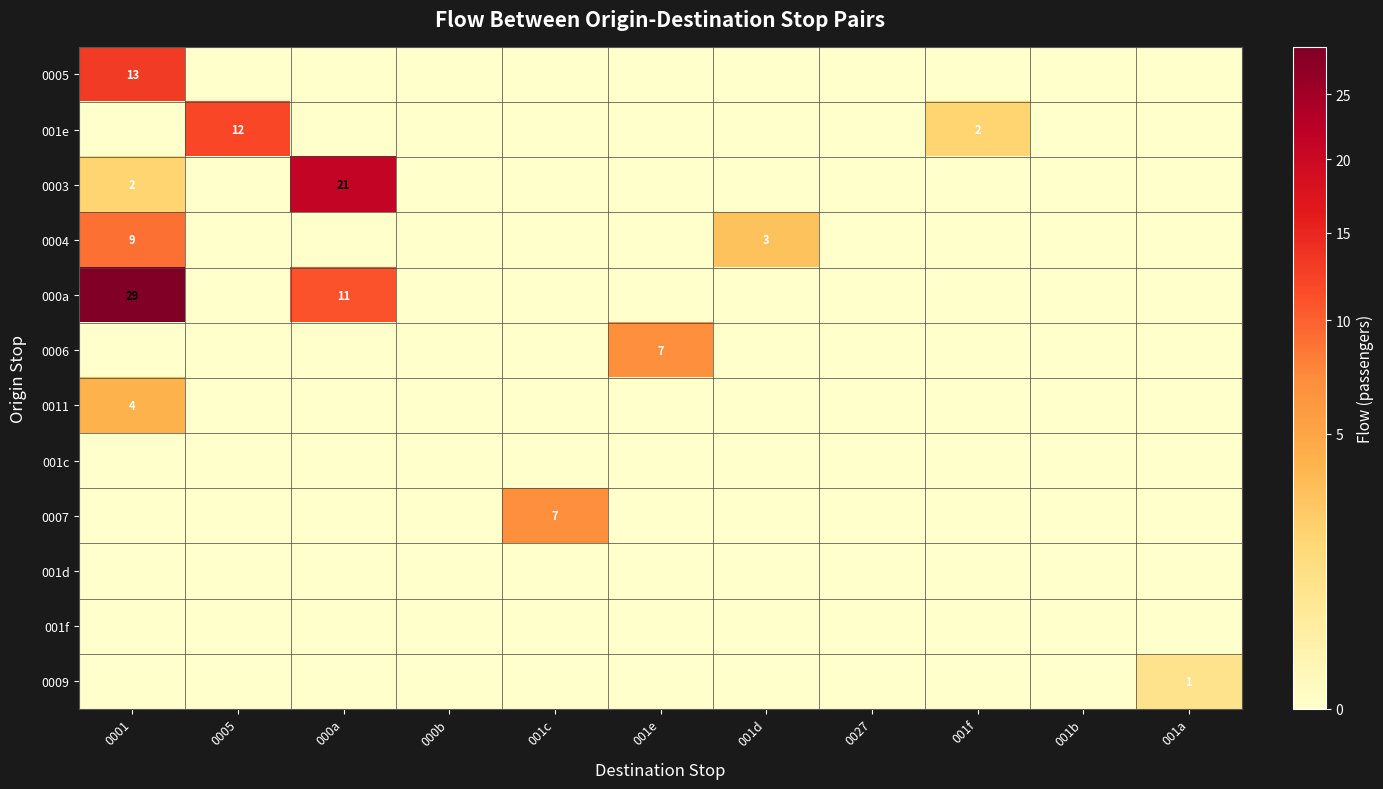

What is the average value of the 001e series?

1